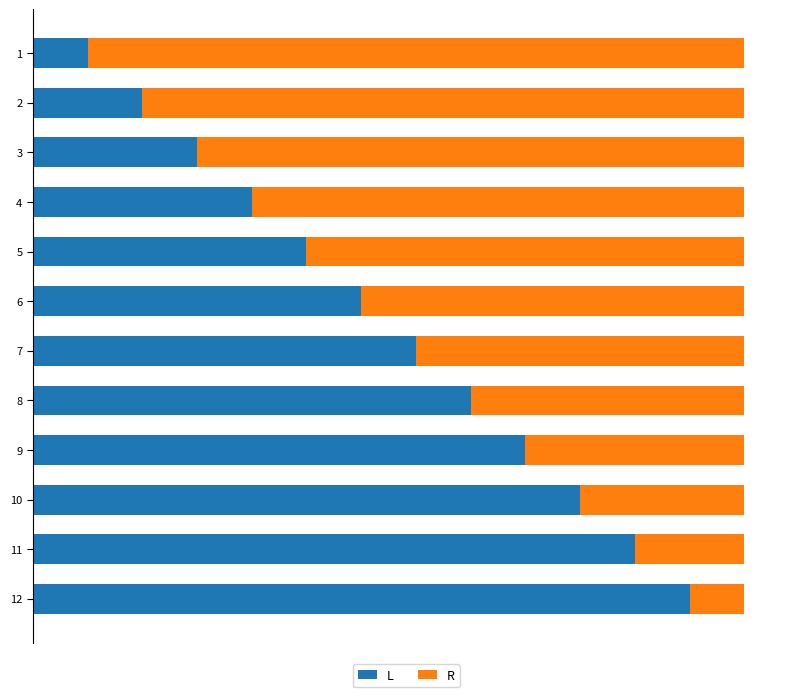

The value of R at 10 is 30. True or false?

False